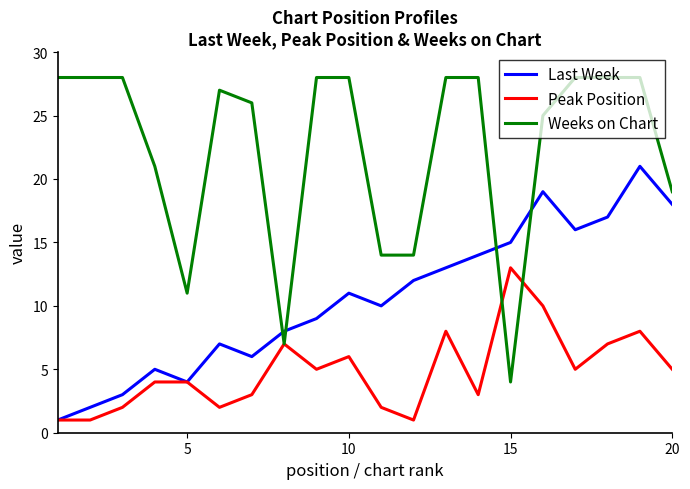

Which series ends up on top after the final intersection of Weeks on Chart and Peak Position?

Weeks on Chart